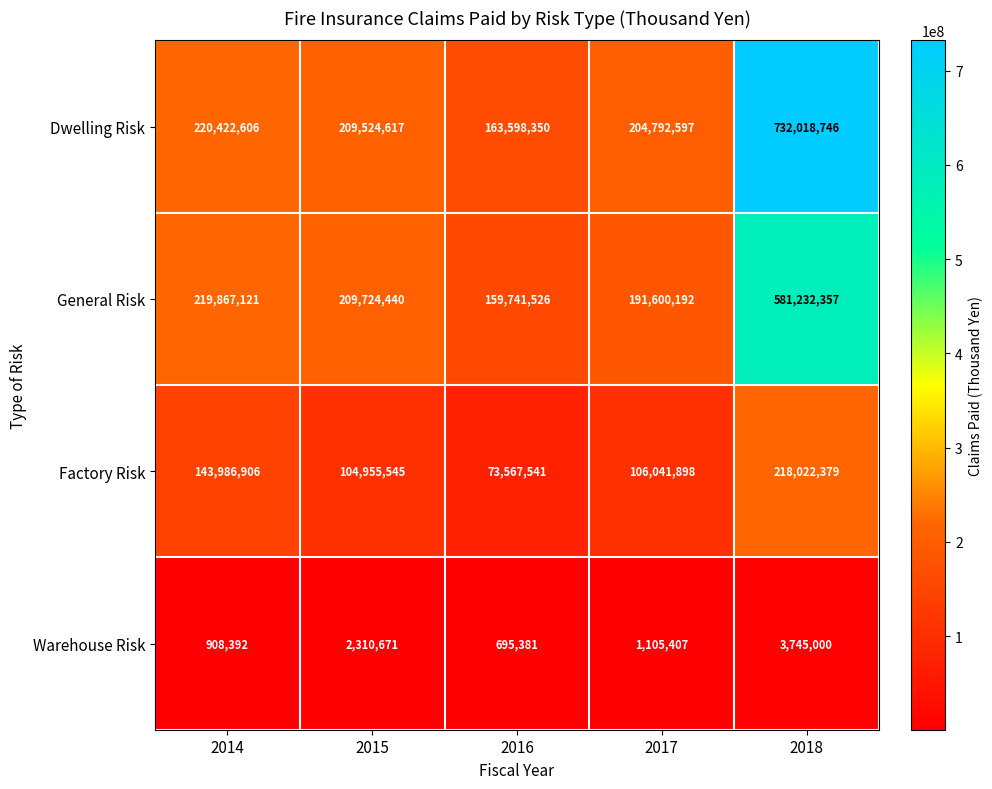

Where does the Warehouse Risk series first go above 1105407?

2015